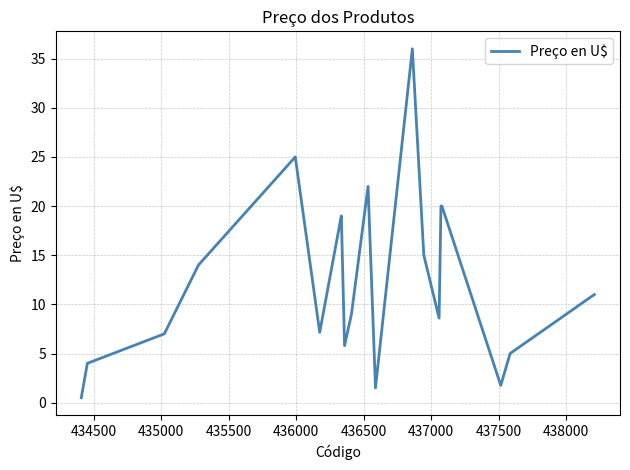

Is this an area chart (filled region under the line)?

No